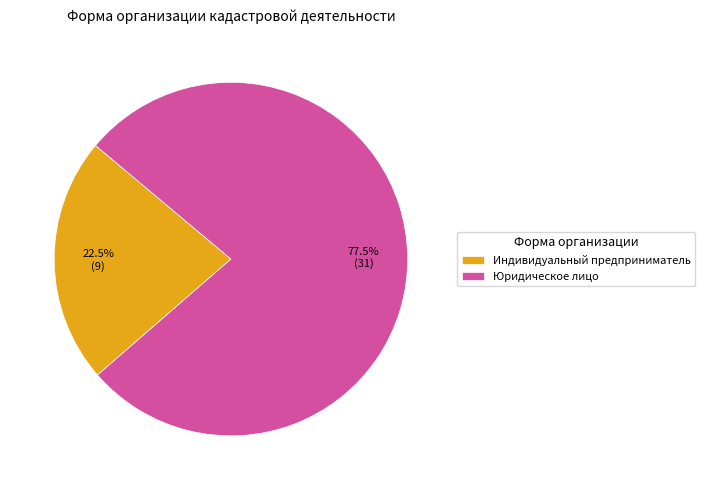

Does Юридическое лицо account for over 50% of the chart?

Yes